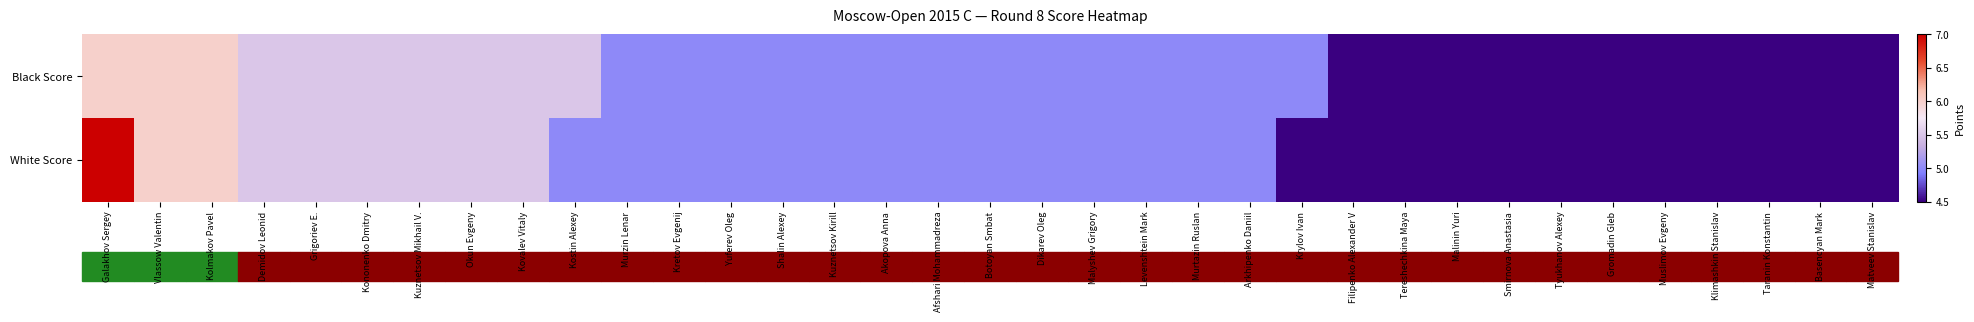

What is the difference between the highest and lowest values at Galakhov Sergey?

1.0